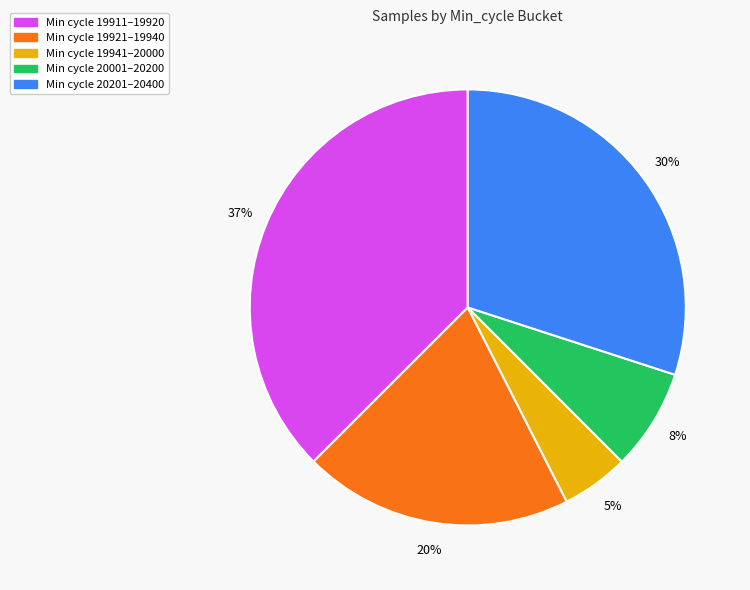

Is there any slice that represents more than half of the pie?

No